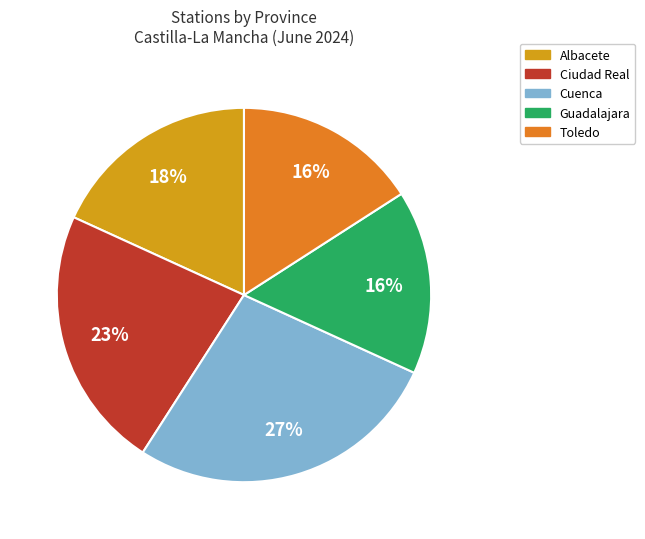

Does Guadalajara represent more than half of the total?

No